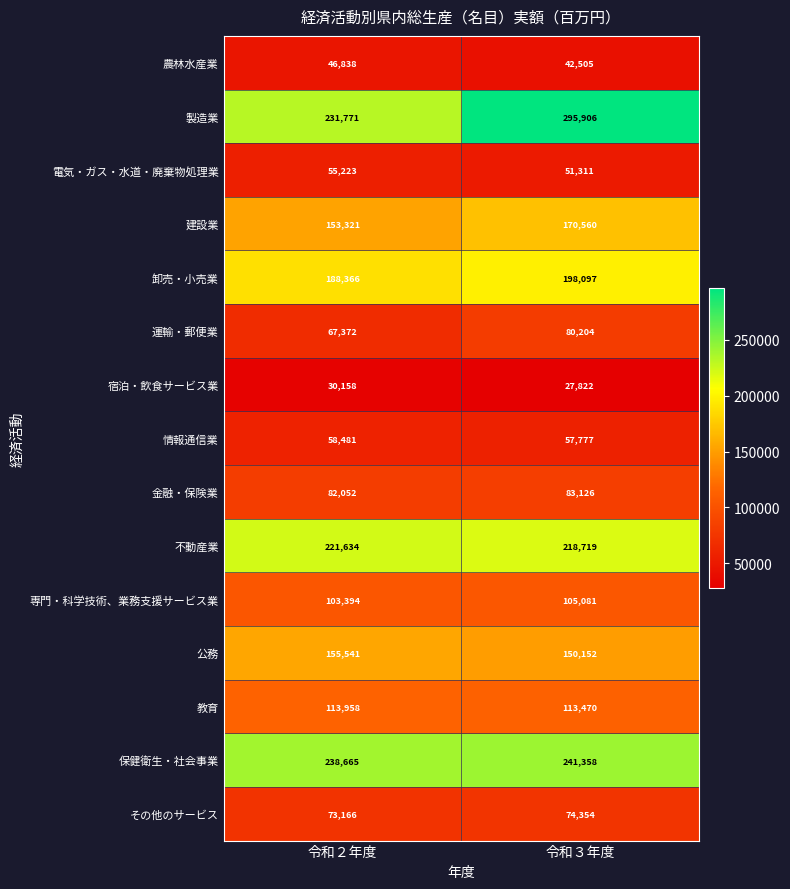

True or false: 情報通信業 has a value of 95828 at 令和２年度.

False